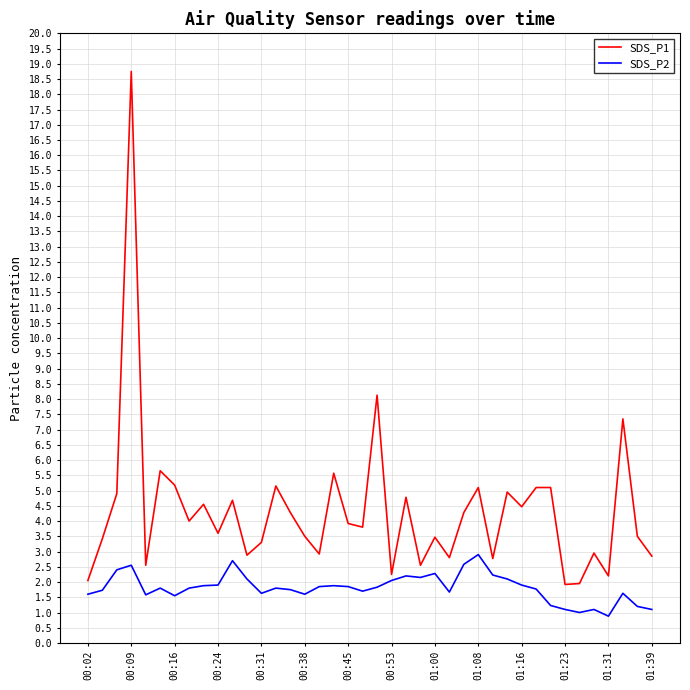

Which series has the largest total across all categories?

SDS_P1